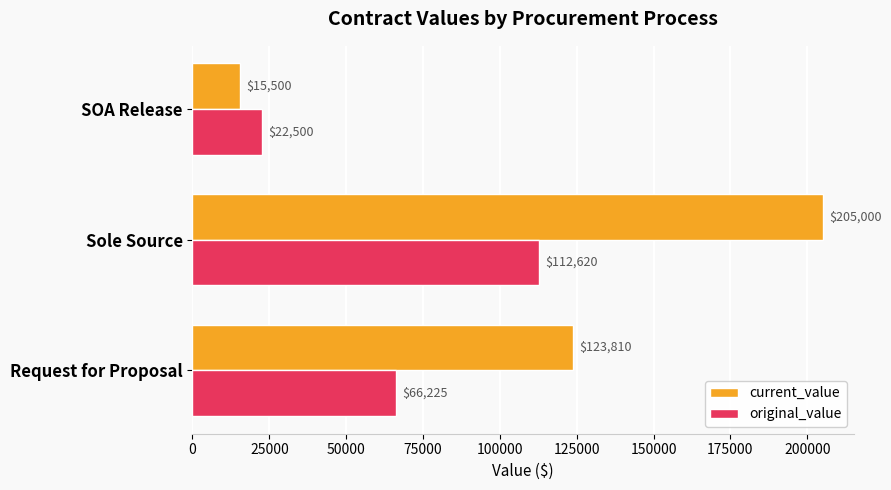

Is it true that current_value equals 192900 at Request for Proposal?

False